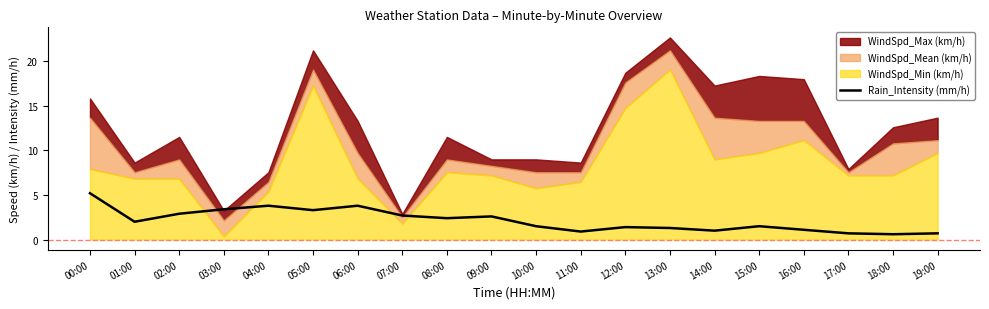

Does the chart display data point markers on the line(s)?

No